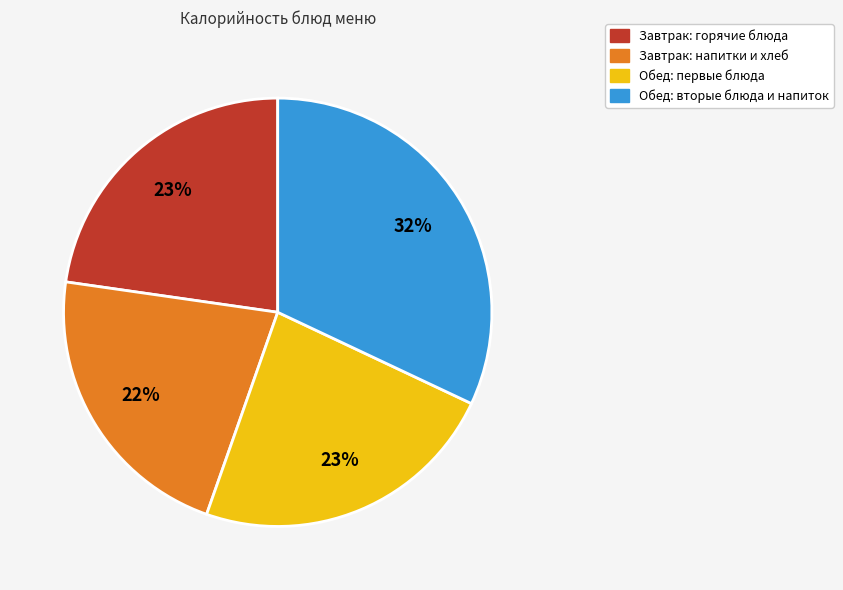

To the nearest percent, what is the average slice percentage?

25%